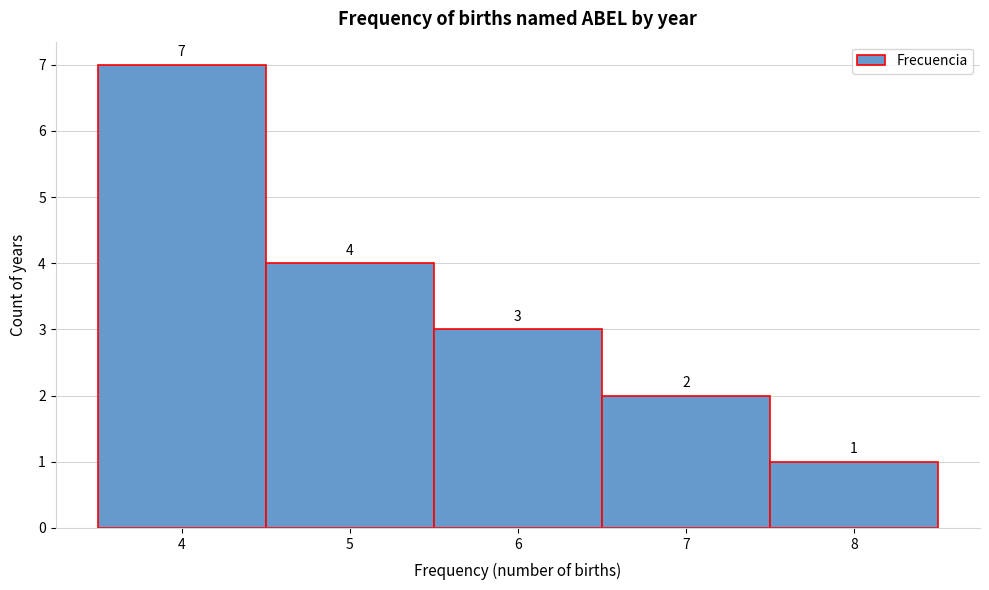

Reading left to right, transcribe this chart: for each bar, give the range it covers on the x-axis and its height.

3.5 to 4.5: 7
4.5 to 5.5: 4
5.5 to 6.5: 3
6.5 to 7.5: 2
7.5 to 8.5: 1